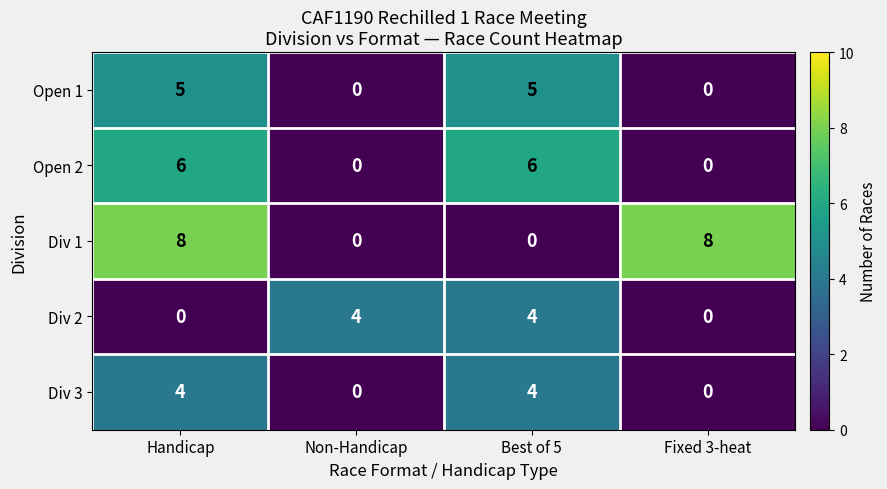

What is the sum of the Div 3 values at Fixed 3-heat and Best of 5?

4